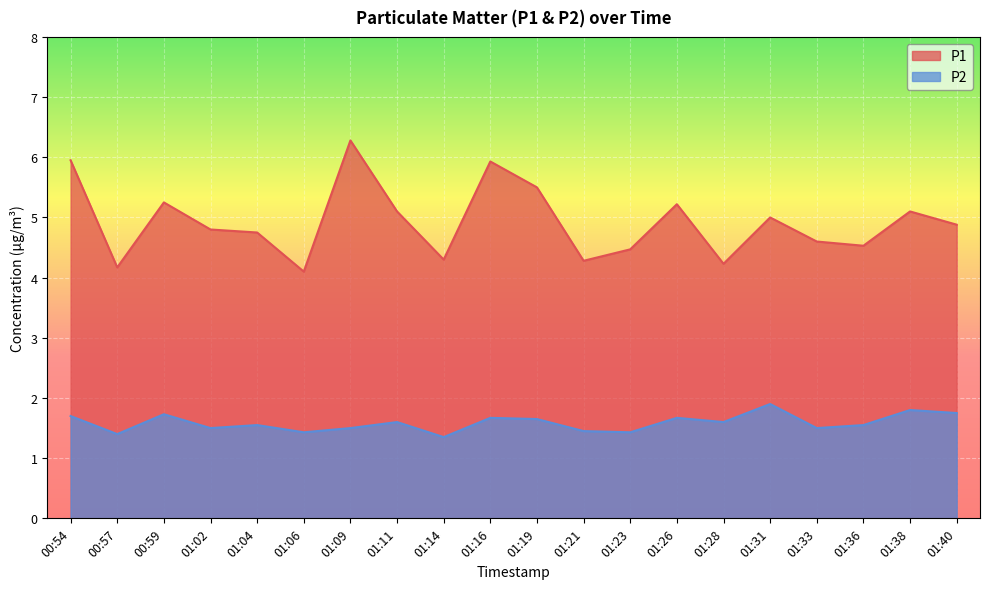

Reading left to right, extract all data points from this chart.

P1: 00:54=6.0	00:57=4.2	00:59=5.2	01:02=4.8	01:04=4.8	01:06=4.1	01:09=6.3	01:11=5.1	01:14=4.3	01:16=5.9	01:19=5.5	01:21=4.3	01:23=4.5	01:26=5.2	01:28=4.2	01:31=5.0	01:33=4.6	01:36=4.5	01:38=5.1	01:40=4.9
P2: 00:54=1.7	00:57=1.4	00:59=1.7	01:02=1.5	01:04=1.6	01:06=1.4	01:09=1.5	01:11=1.6	01:14=1.4	01:16=1.7	01:19=1.6	01:21=1.4	01:23=1.4	01:26=1.7	01:28=1.6	01:31=1.9	01:33=1.5	01:36=1.6	01:38=1.8	01:40=1.8